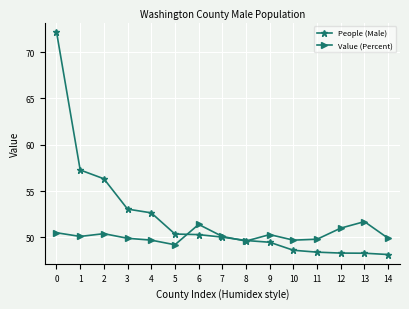

What is the difference between the highest and lowest values at 14?

1.8